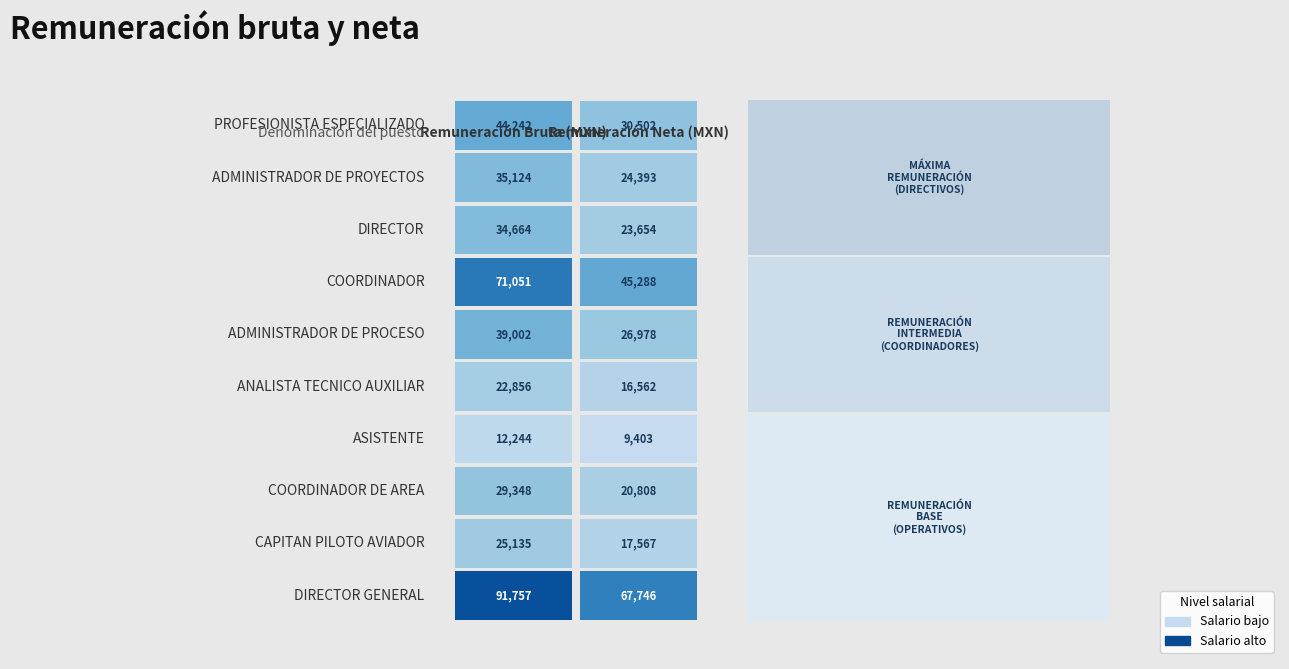

True or false: DIRECTOR GENERAL has a value of 57142.6 at 0.

False